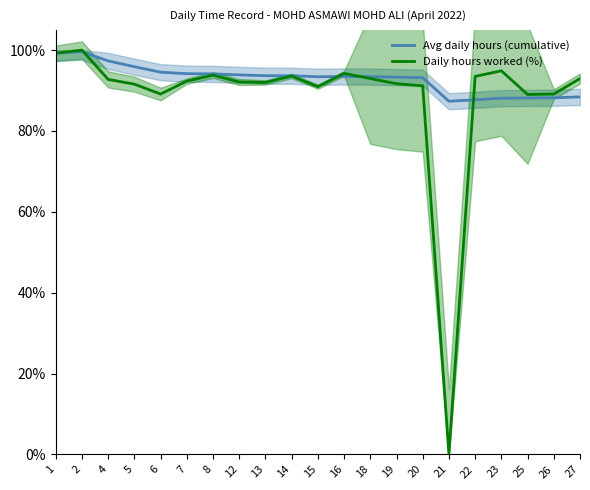

Reading right to left, extract all data points from this chart.

Avg daily hours (cumulative): 27=88.4	26=88.2	25=88.2	23=88.1	22=87.7	21=87.4	20=93.2	19=93.3	18=93.4	16=93.5	15=93.4	14=93.7	13=93.7	12=93.9	8=94.1	7=94.2	6=94.5	5=95.9	4=97.3	2=99.6	1=99.3
Daily hours worked (%): 27=93.0	26=89.1	25=89.0	23=94.9	22=93.5	21=0.0	20=91.2	19=91.7	18=93.0	16=94.2	15=90.9	14=93.6	13=92.0	12=92.1	8=93.8	7=92.3	6=89.1	5=91.6	4=92.8	2=100.0	1=99.3